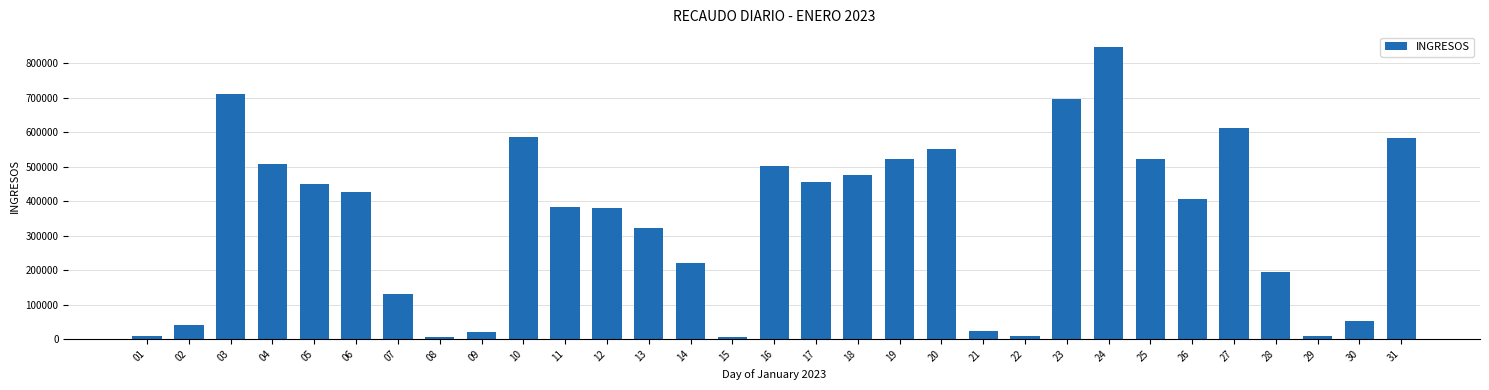

How many distinct data groups are displayed?

1